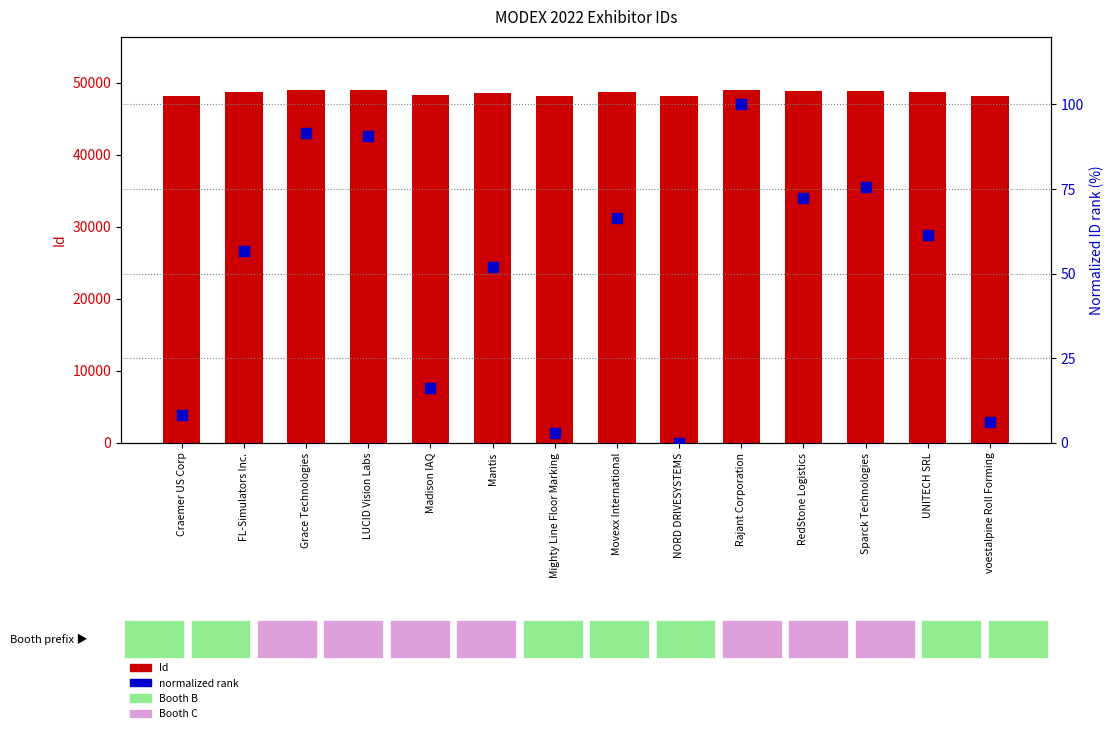

Which series has the largest total across all categories?

Id